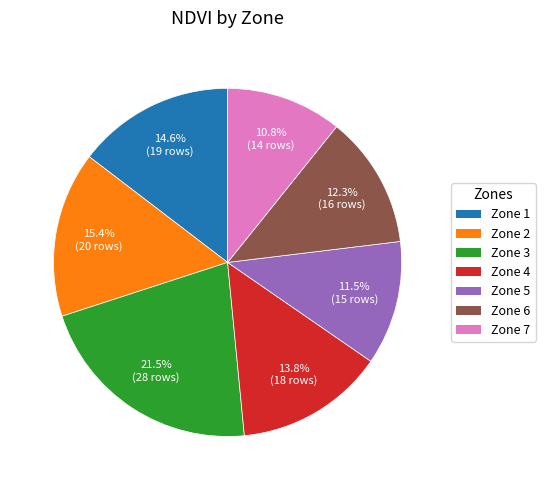

Rank the categories by value from highest to lowest.

Zone 3, Zone 2, Zone 1, Zone 4, Zone 6, Zone 5, Zone 7